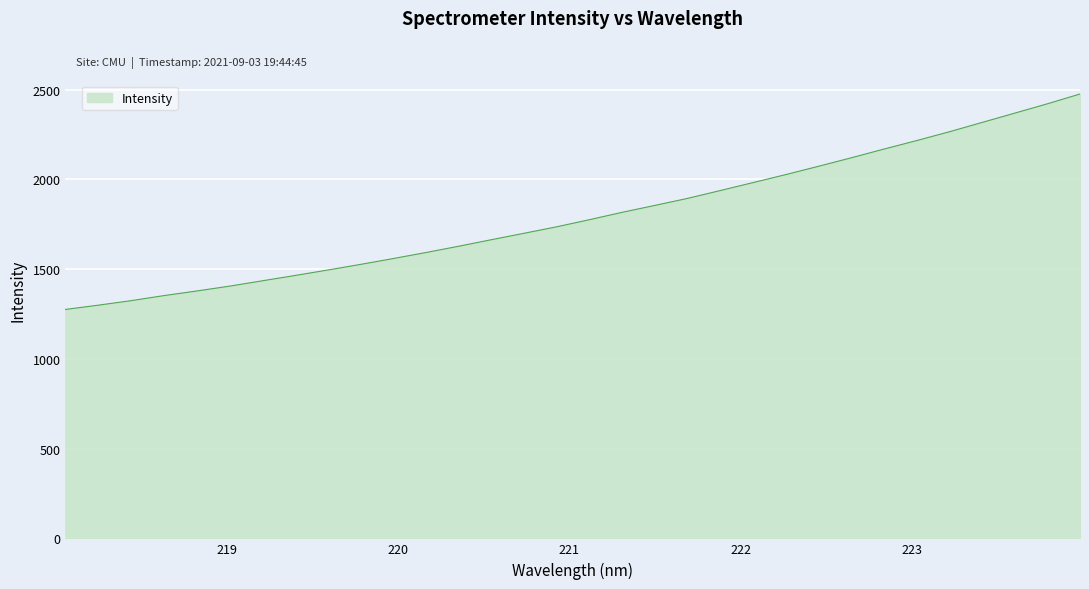

What is the difference between the maximum and minimum values?

1199.9